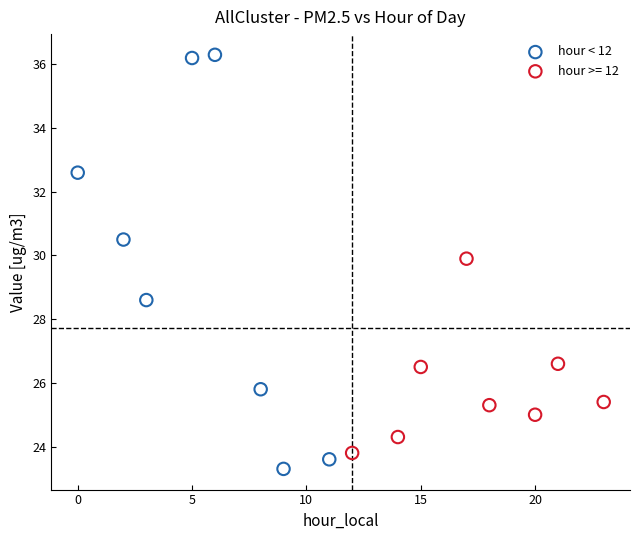

Which series reaches the maximum Y coordinate?

hour < 12